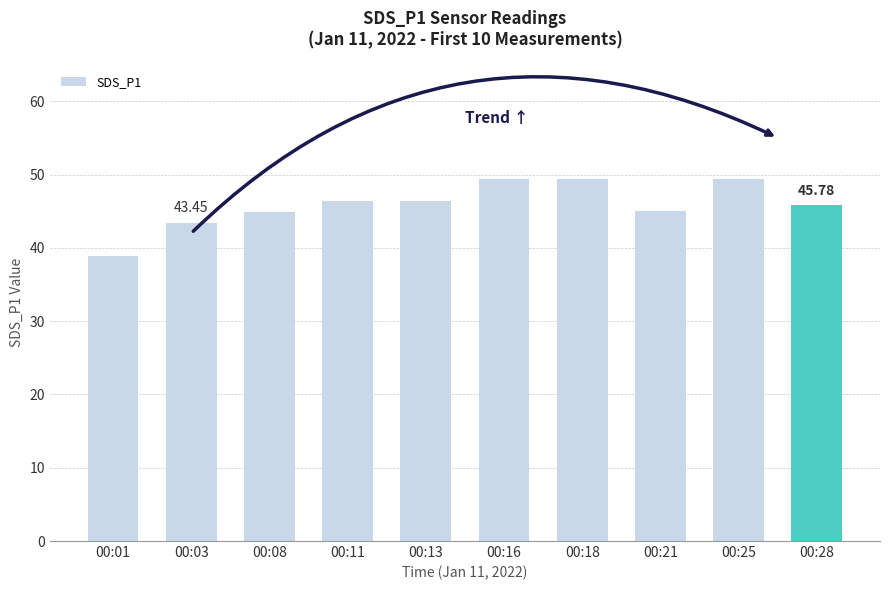

How many bars are there in total?

10